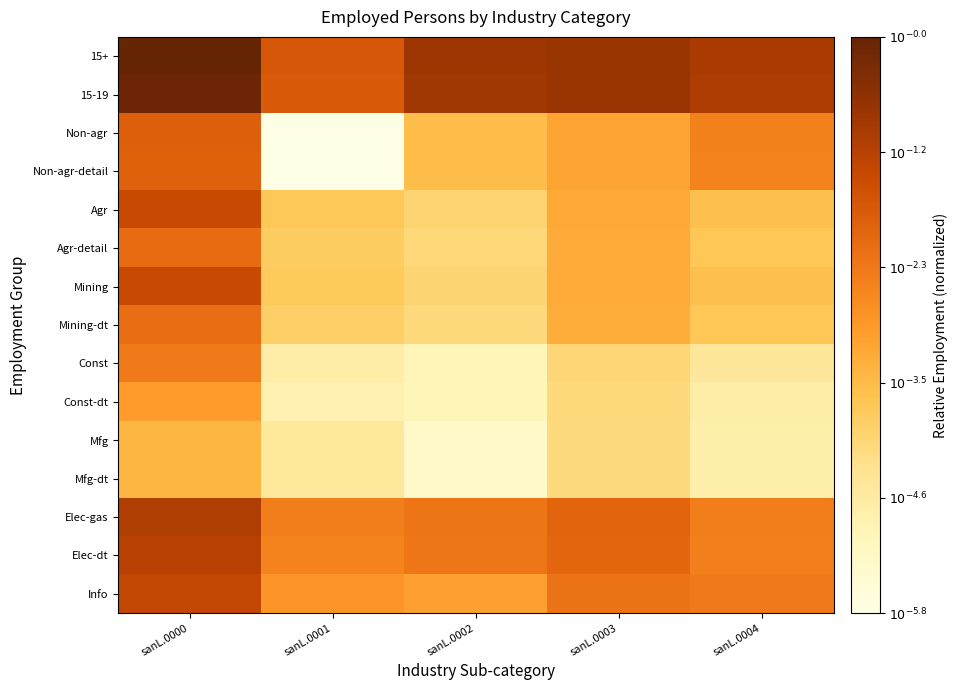

Reading right to left, extract all data points from this chart.

15+: sanL.0004=-1.0	sanL.0003=-0.7	sanL.0002=-0.8	sanL.0001=-1.7	sanL.0000=-0.0
15-19: sanL.0004=-1.0	sanL.0003=-0.8	sanL.0002=-0.9	sanL.0001=-1.8	sanL.0000=-0.1
Non-agr: sanL.0004=-2.5	sanL.0003=-3.1	sanL.0002=-3.5	sanL.0001=-5.8	sanL.0000=-1.8
Non-agr-detail: sanL.0004=-2.5	sanL.0003=-3.1	sanL.0002=-3.5	sanL.0001=-5.8	sanL.0000=-1.9
Agr: sanL.0004=-3.5	sanL.0003=-3.1	sanL.0002=-4.0	sanL.0001=-3.7	sanL.0000=-1.4
Agr-detail: sanL.0004=-3.7	sanL.0003=-3.2	sanL.0002=-4.1	sanL.0001=-3.8	sanL.0000=-2.1
Mining: sanL.0004=-3.5	sanL.0003=-3.2	sanL.0002=-4.0	sanL.0001=-3.8	sanL.0000=-1.4
Mining-dt: sanL.0004=-3.7	sanL.0003=-3.2	sanL.0002=-4.1	sanL.0001=-3.9	sanL.0000=-2.1
Const: sanL.0004=-4.5	sanL.0003=-4.0	sanL.0002=-5.0	sanL.0001=-4.7	sanL.0000=-2.4
Const-dt: sanL.0004=-4.7	sanL.0003=-4.1	sanL.0002=-5.0	sanL.0001=-4.9	sanL.0000=-2.9
Mfg: sanL.0004=-4.8	sanL.0003=-4.1	sanL.0002=-5.3	sanL.0001=-4.5	sanL.0000=-3.4
Mfg-dt: sanL.0004=-4.8	sanL.0003=-4.1	sanL.0002=-5.3	sanL.0001=-4.5	sanL.0000=-3.4
Elec-gas: sanL.0004=-2.4	sanL.0003=-1.9	sanL.0002=-2.3	sanL.0001=-2.4	sanL.0000=-1.1
Elec-dt: sanL.0004=-2.4	sanL.0003=-2.0	sanL.0002=-2.3	sanL.0001=-2.5	sanL.0000=-1.1
Info: sanL.0004=-2.4	sanL.0003=-2.3	sanL.0002=-3.0	sanL.0001=-2.8	sanL.0000=-1.3